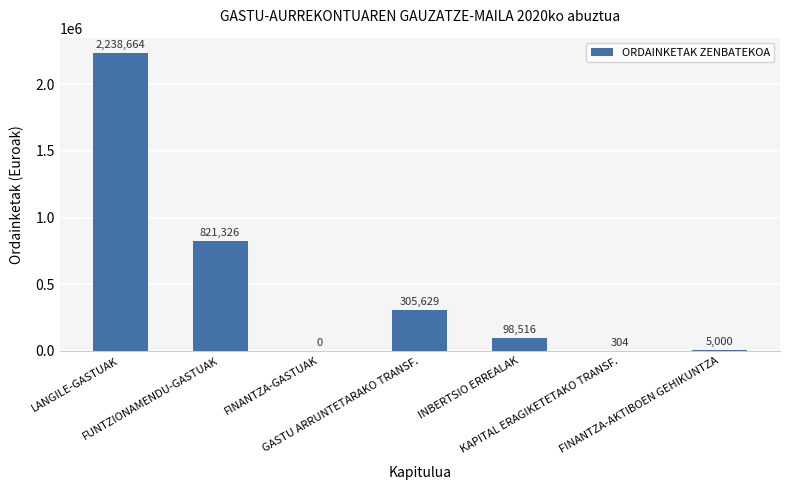

Count the number of data series in this chart.

1